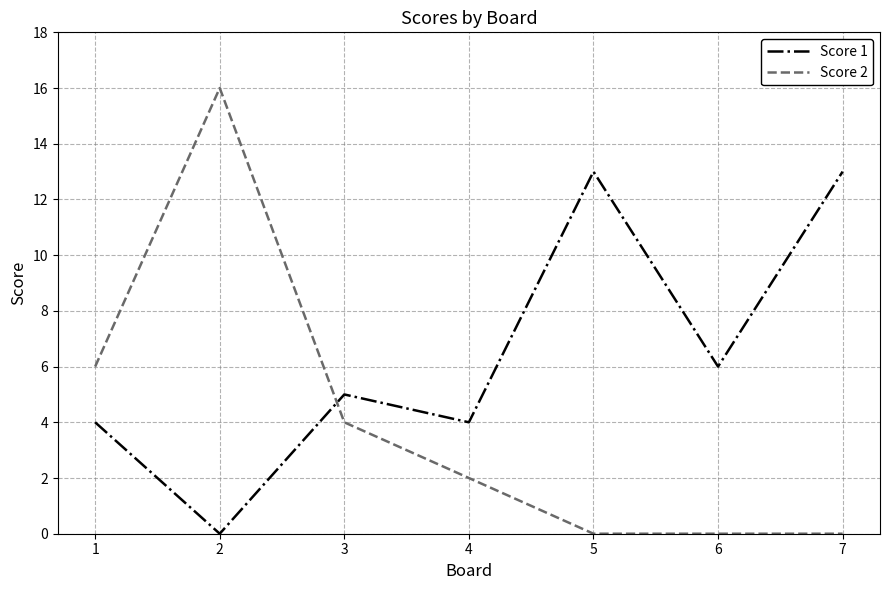

How many series are shown in this chart?

2